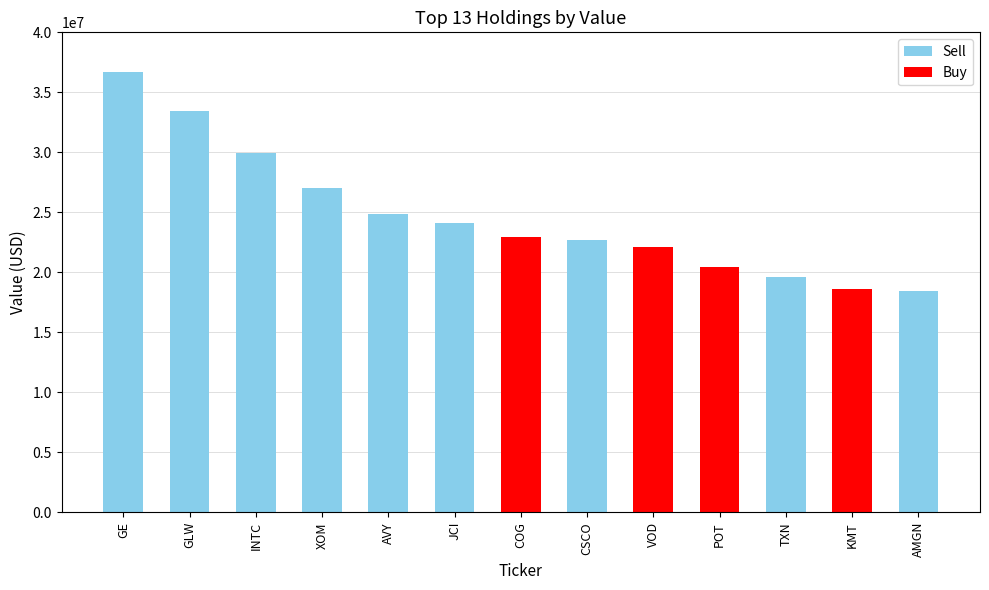

Reading right to left, list all the values displayed in this chart.

AMGN=18405000	KMT=18608000	TXN=19619000	POT=20470000	VOD=22136000	CSCO=22705000	COG=22919000	JCI=24138000	AVY=24894000	XOM=27001000	INTC=29952000	GLW=33434000	GE=36671000